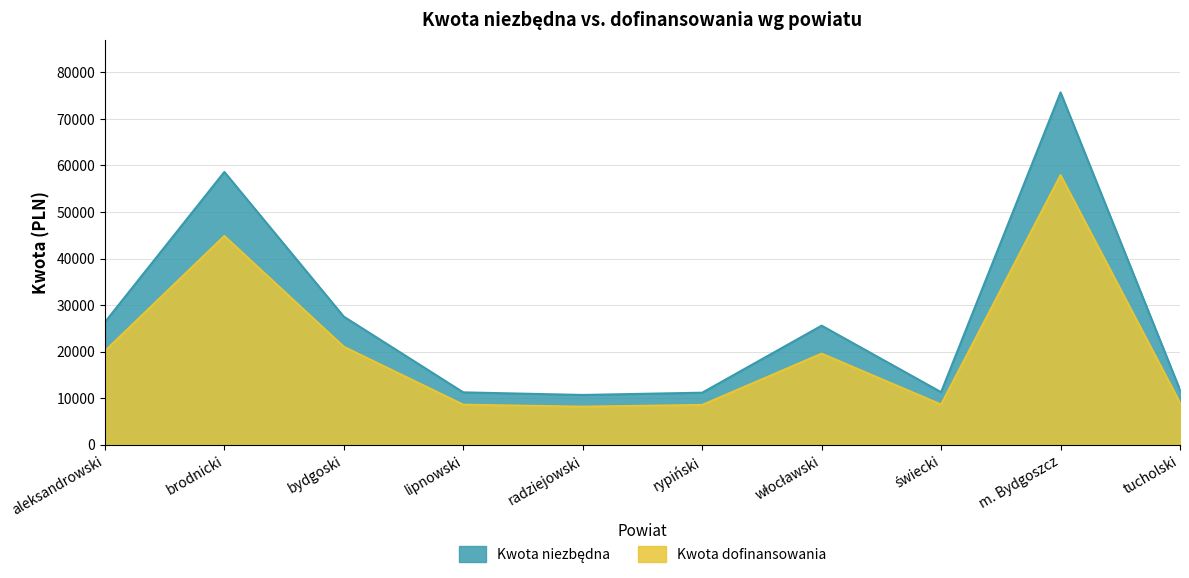

Which series has the largest total across all categories?

Kwota niezbędna